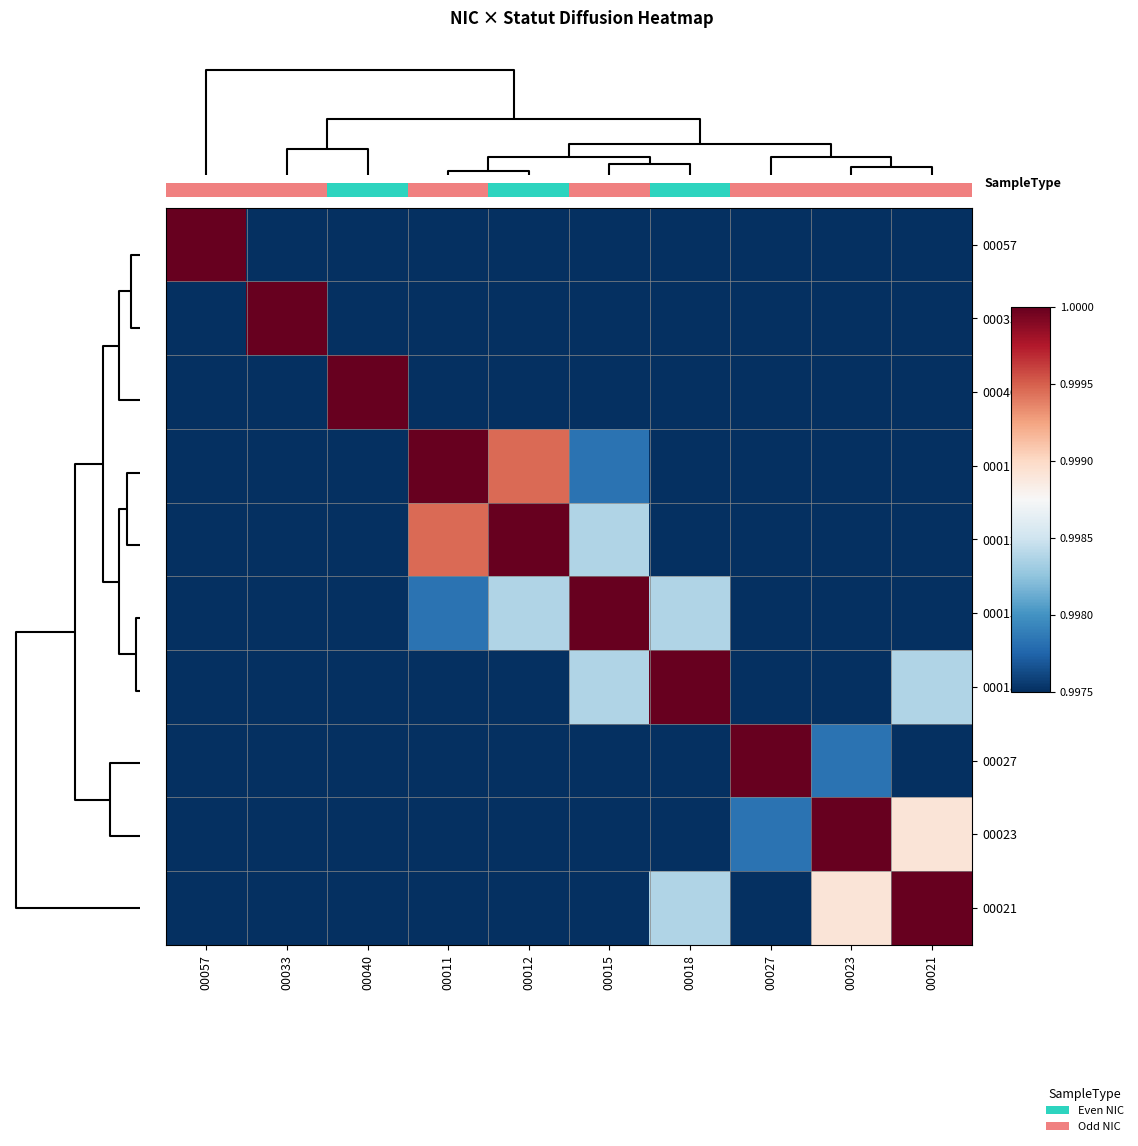

How many distinct data groups are displayed?

10